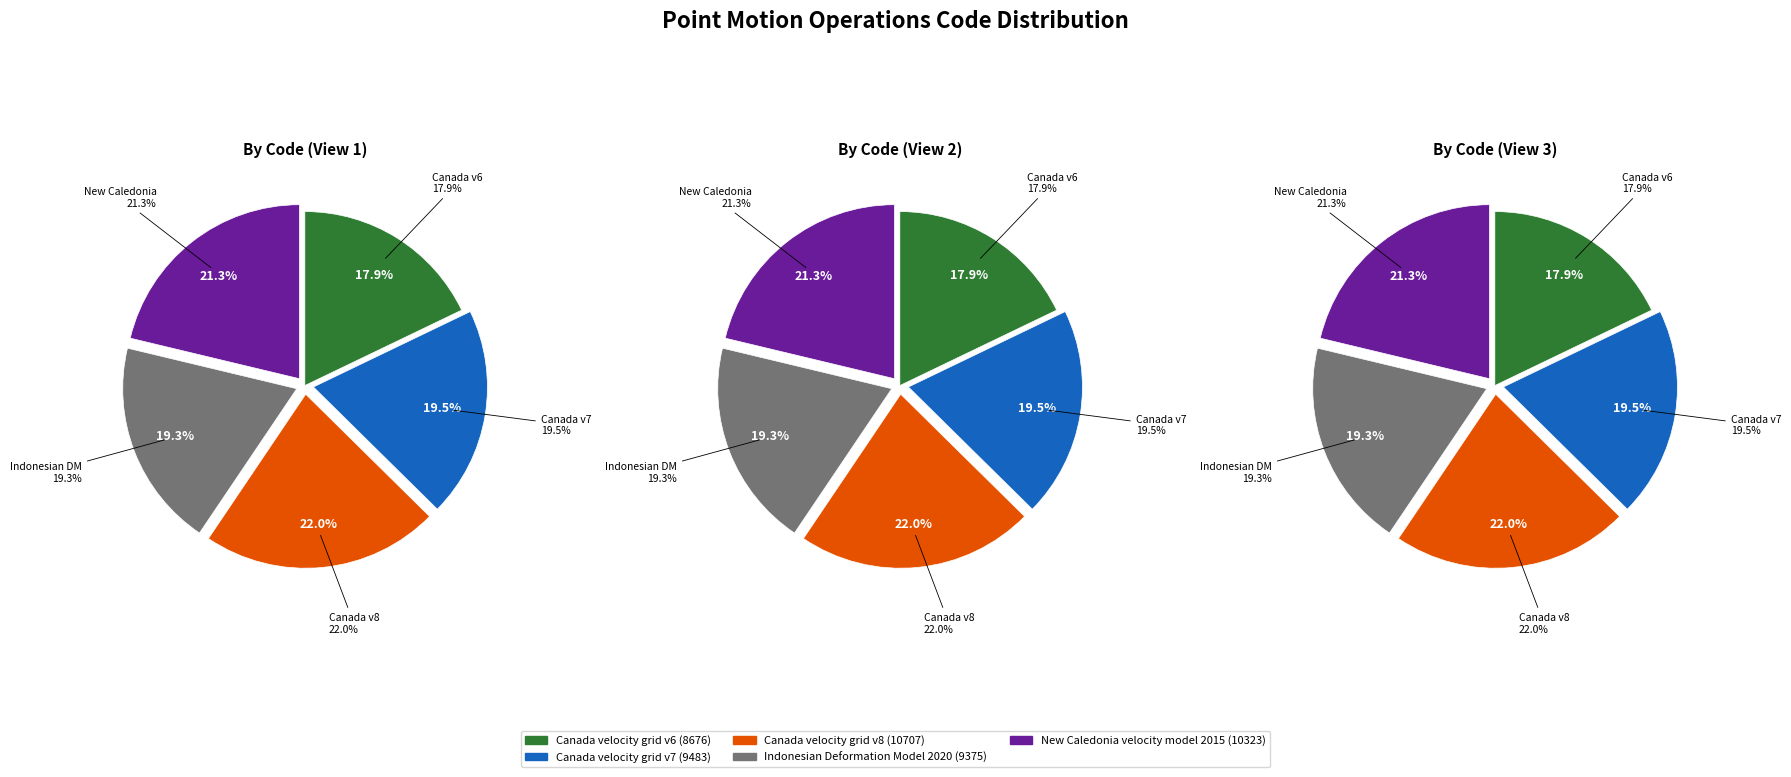

To the nearest percent, what is the difference between the New Caledonia velocity model 2015 and Canada velocity grid v6 slice percentages?

3%